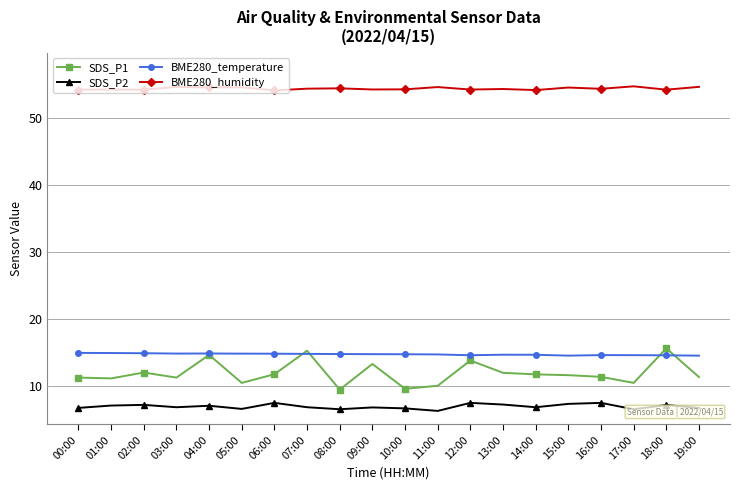

What is the difference between the second highest and second lowest values in the BME280_temperature series?

0.4